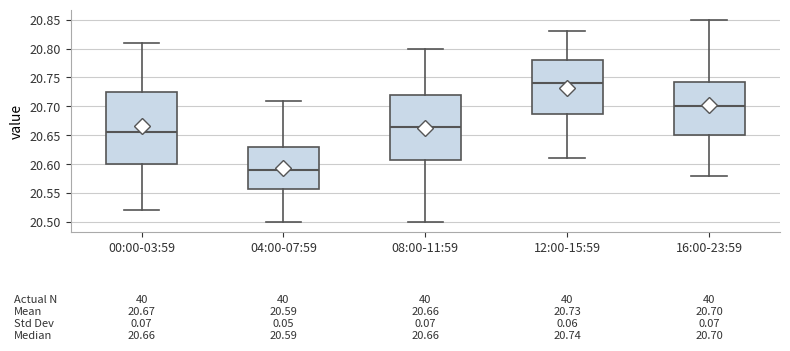

Comparing the boxes themselves (not the whiskers), which one is the tallest?

00:00-03:59